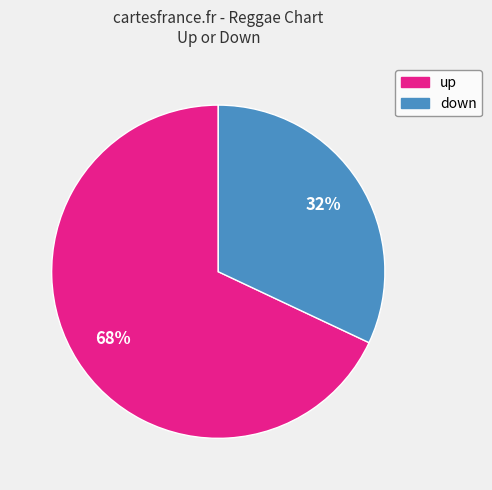

Combined, do up and down account for over 50%?

Yes